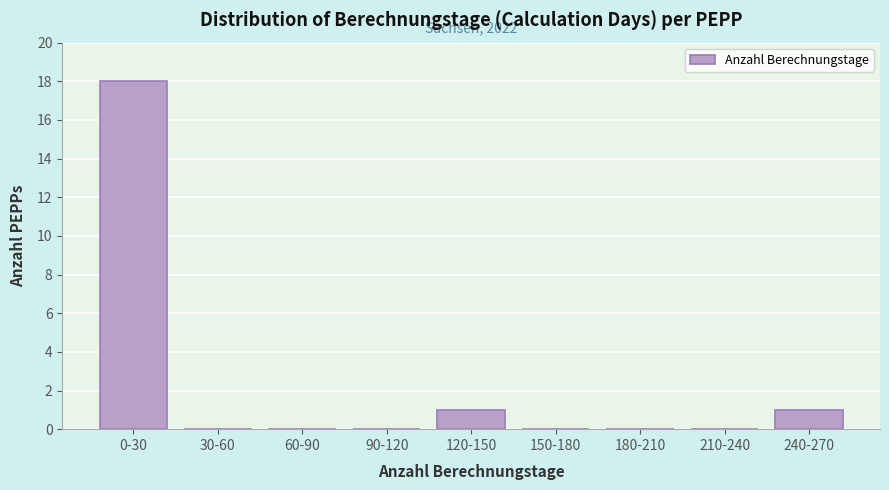

Reading left to right, extract all data points from this chart.

0-30=18	30-60=0	60-90=0	90-120=0	120-150=1	150-180=0	180-210=0	210-240=0	240-270=1